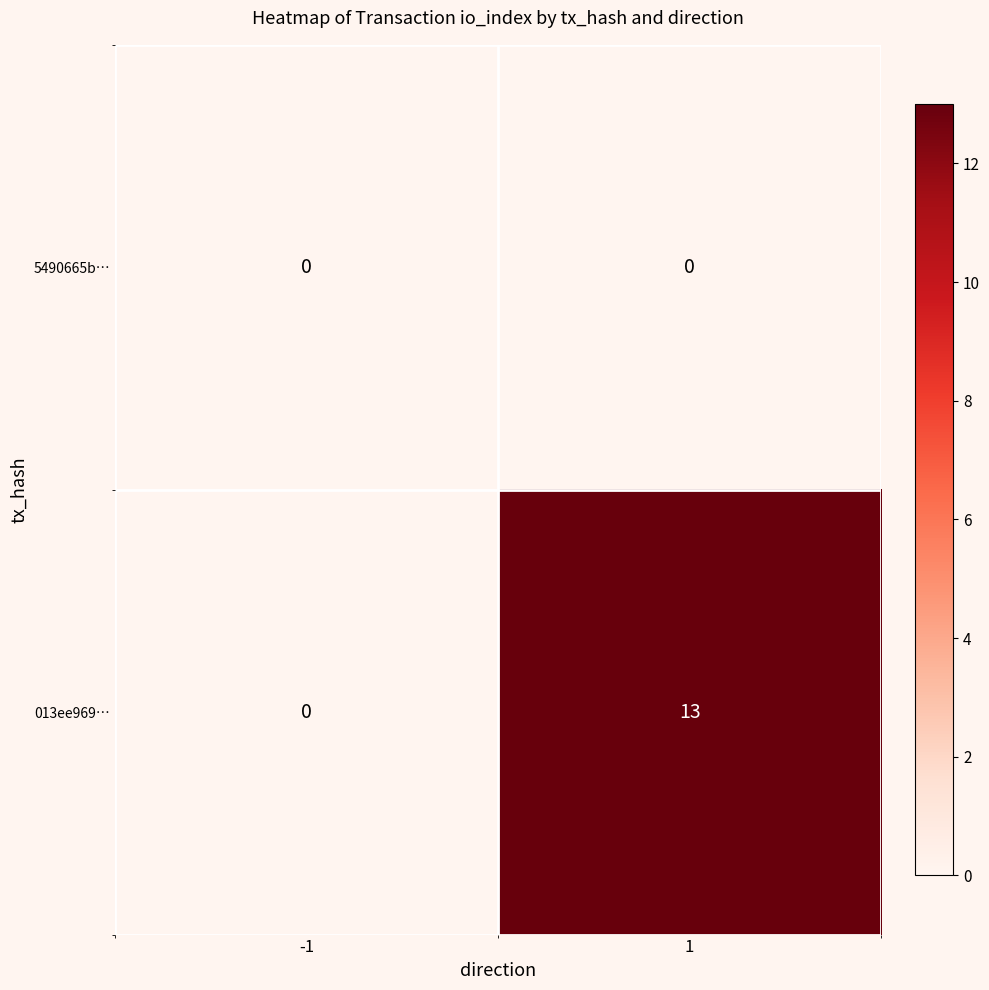

Reading left to right, transcribe all the data shown in this chart.

5490665b…: 0	0
013ee969…: 0	13